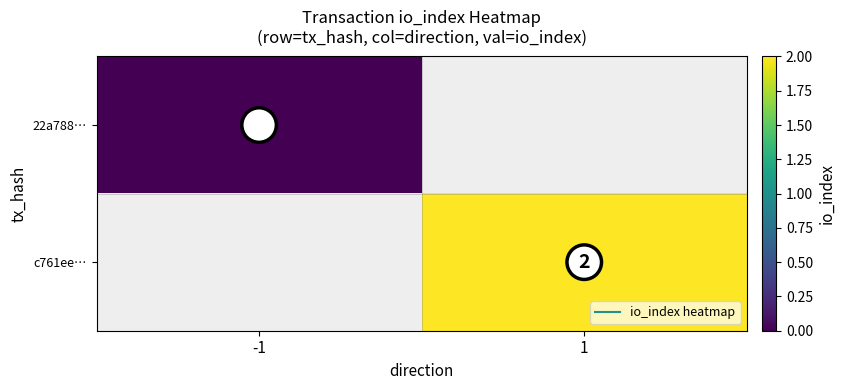

At which label does 22a788… reach its minimum?

-1